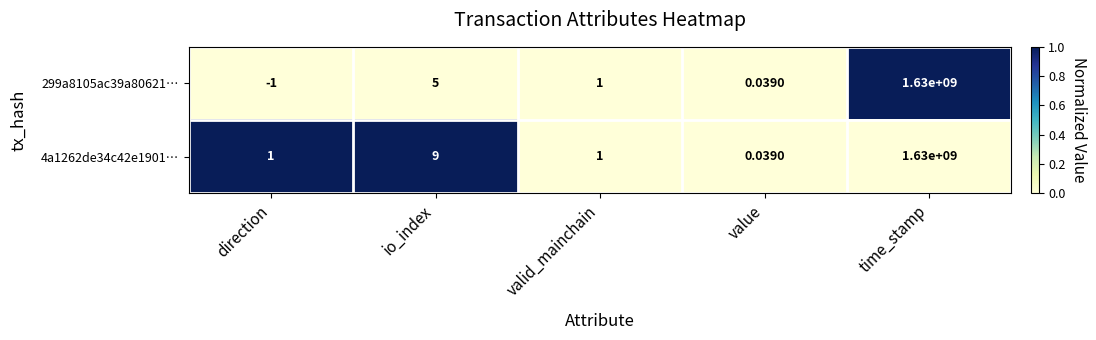

Which series has the widest spread of values?

299a8105ac39a80621…